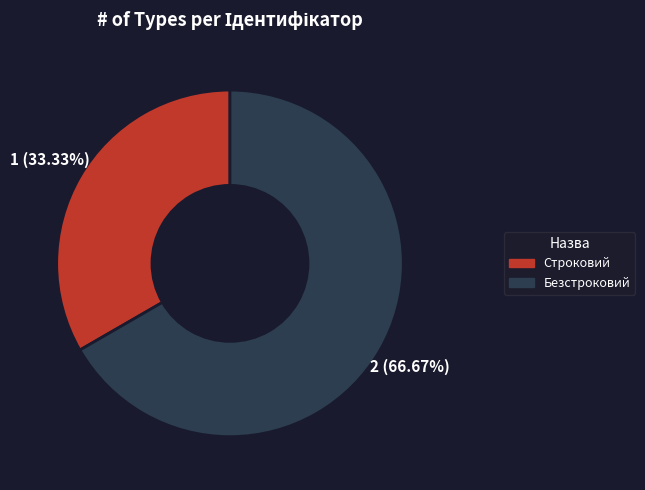

What percentage is the Безстроковий slice, to the nearest percent?

67%